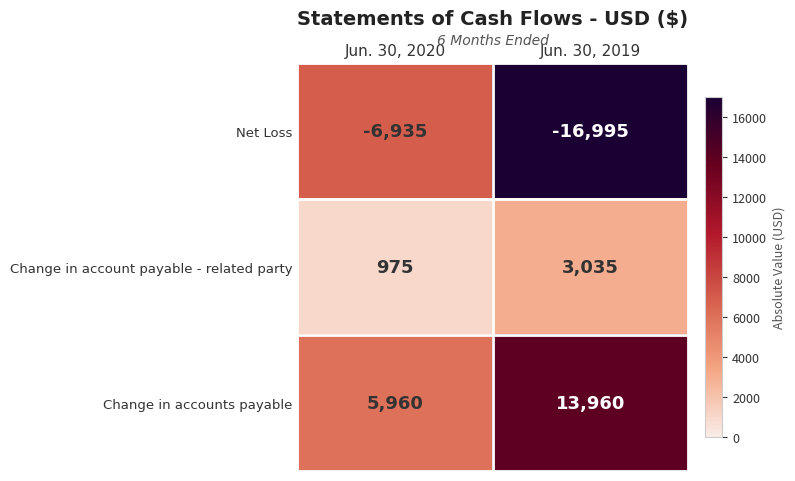

Reading left to right, what are all the values shown in this chart?

Net Loss: -6935	-16995
Change in account payable - related party: 975	3035
Change in accounts payable: 5960	13960